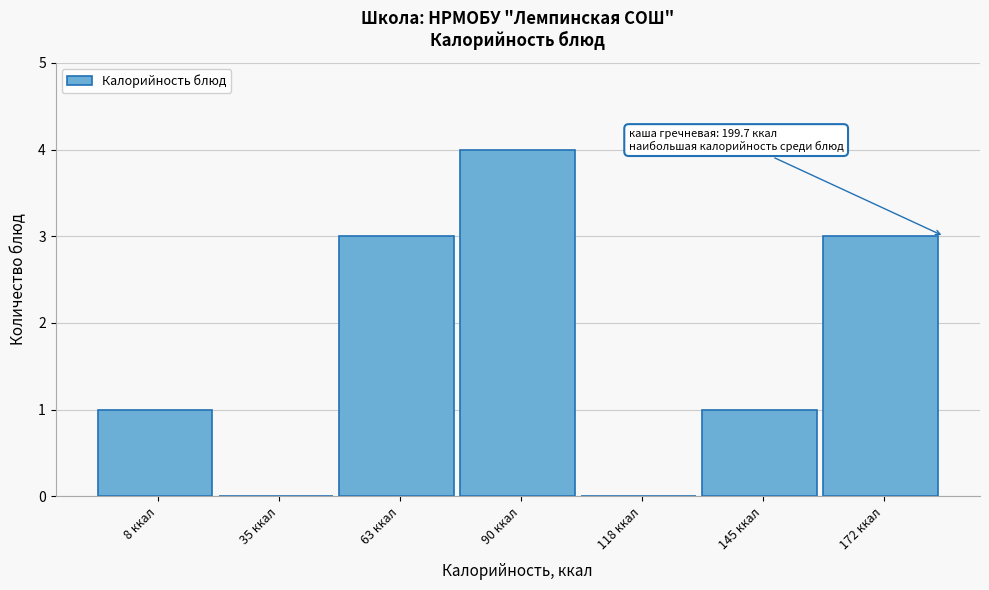

Reading left to right, extract all data points from this chart.

8 ккал=1	35 ккал=0	63 ккал=3	90 ккал=4	118 ккал=0	145 ккал=1	172 ккал=3